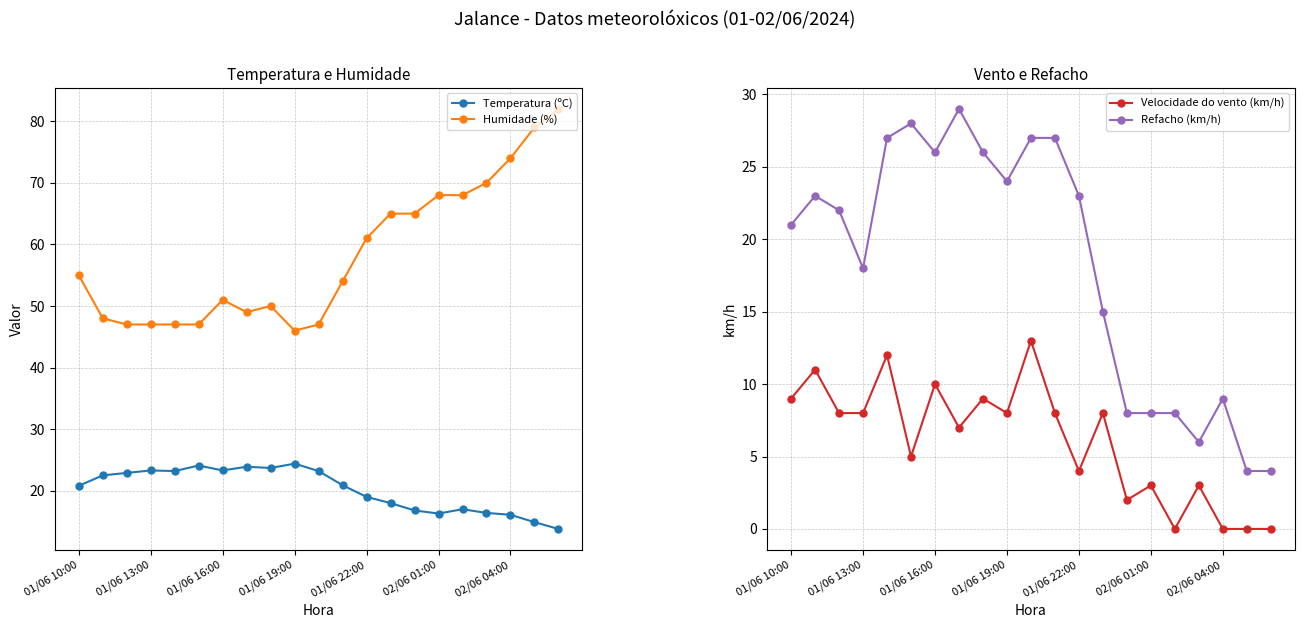

True or false: Humidade (%) has more than 1 points higher than both neighbors.

True